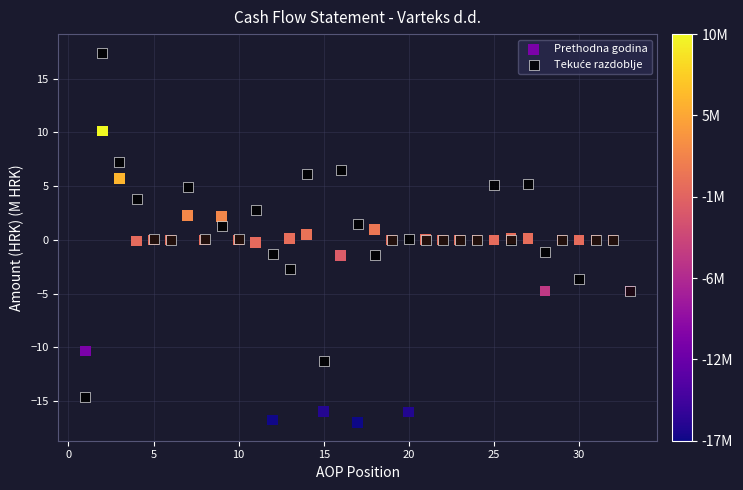

What is the X range (max minus min) for the scatter plot?

32.0